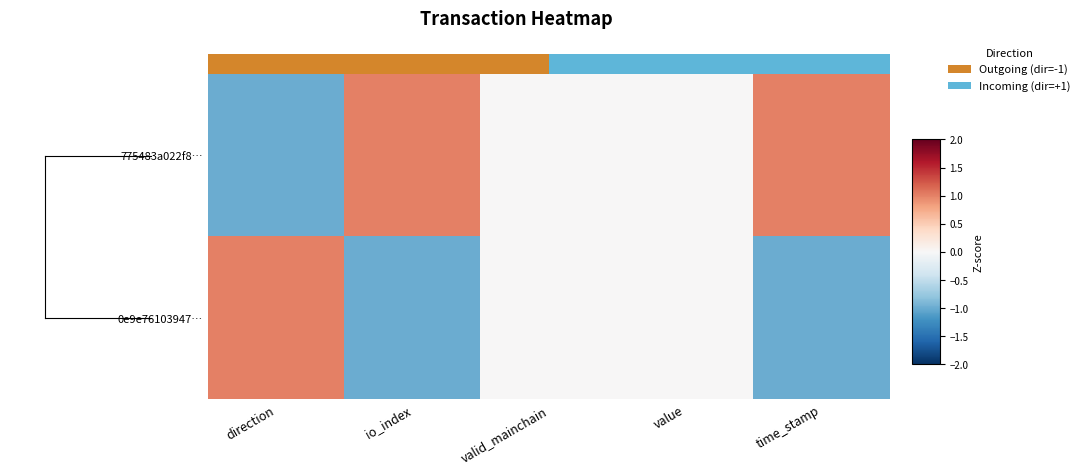

At which label does 775483a022f8… first exceed 0?

io_index